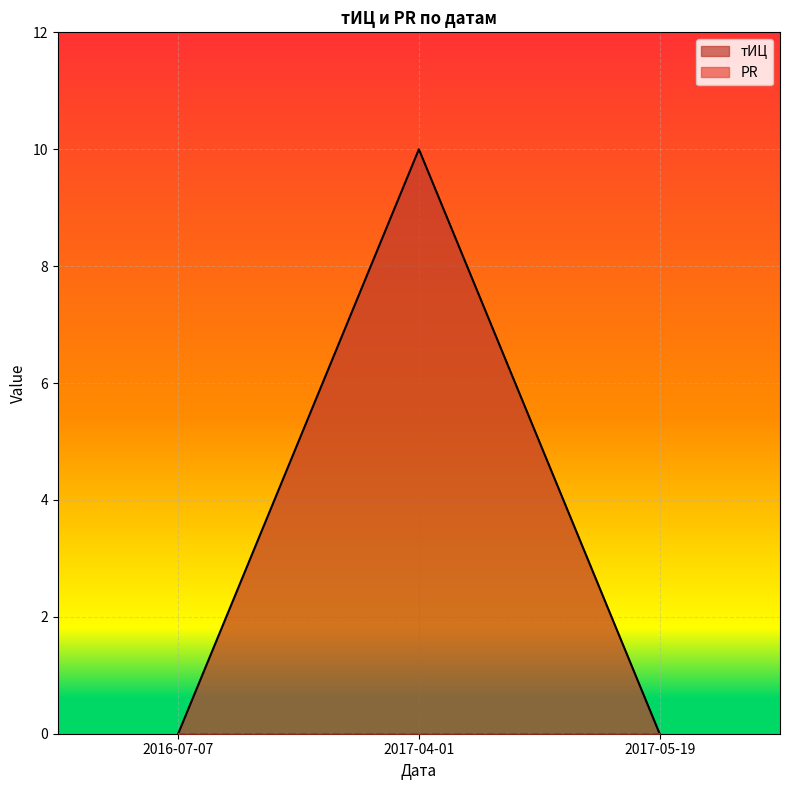

The chart shows a value of -4 at 2016-07-07. True or false?

False